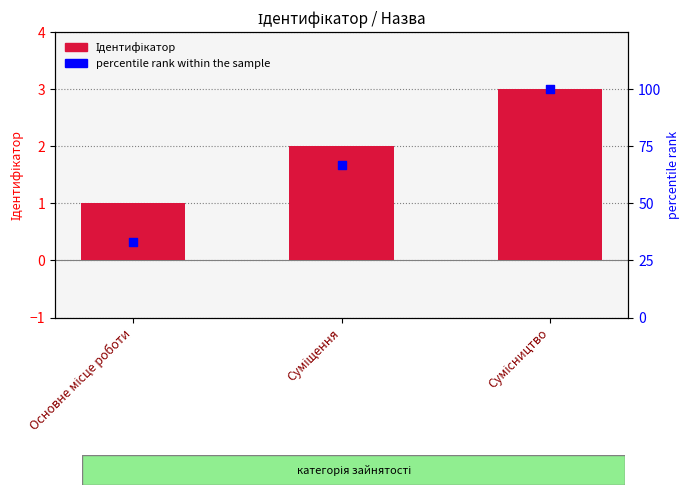

Which series contains the lowest Y value?

Ідентифікатор